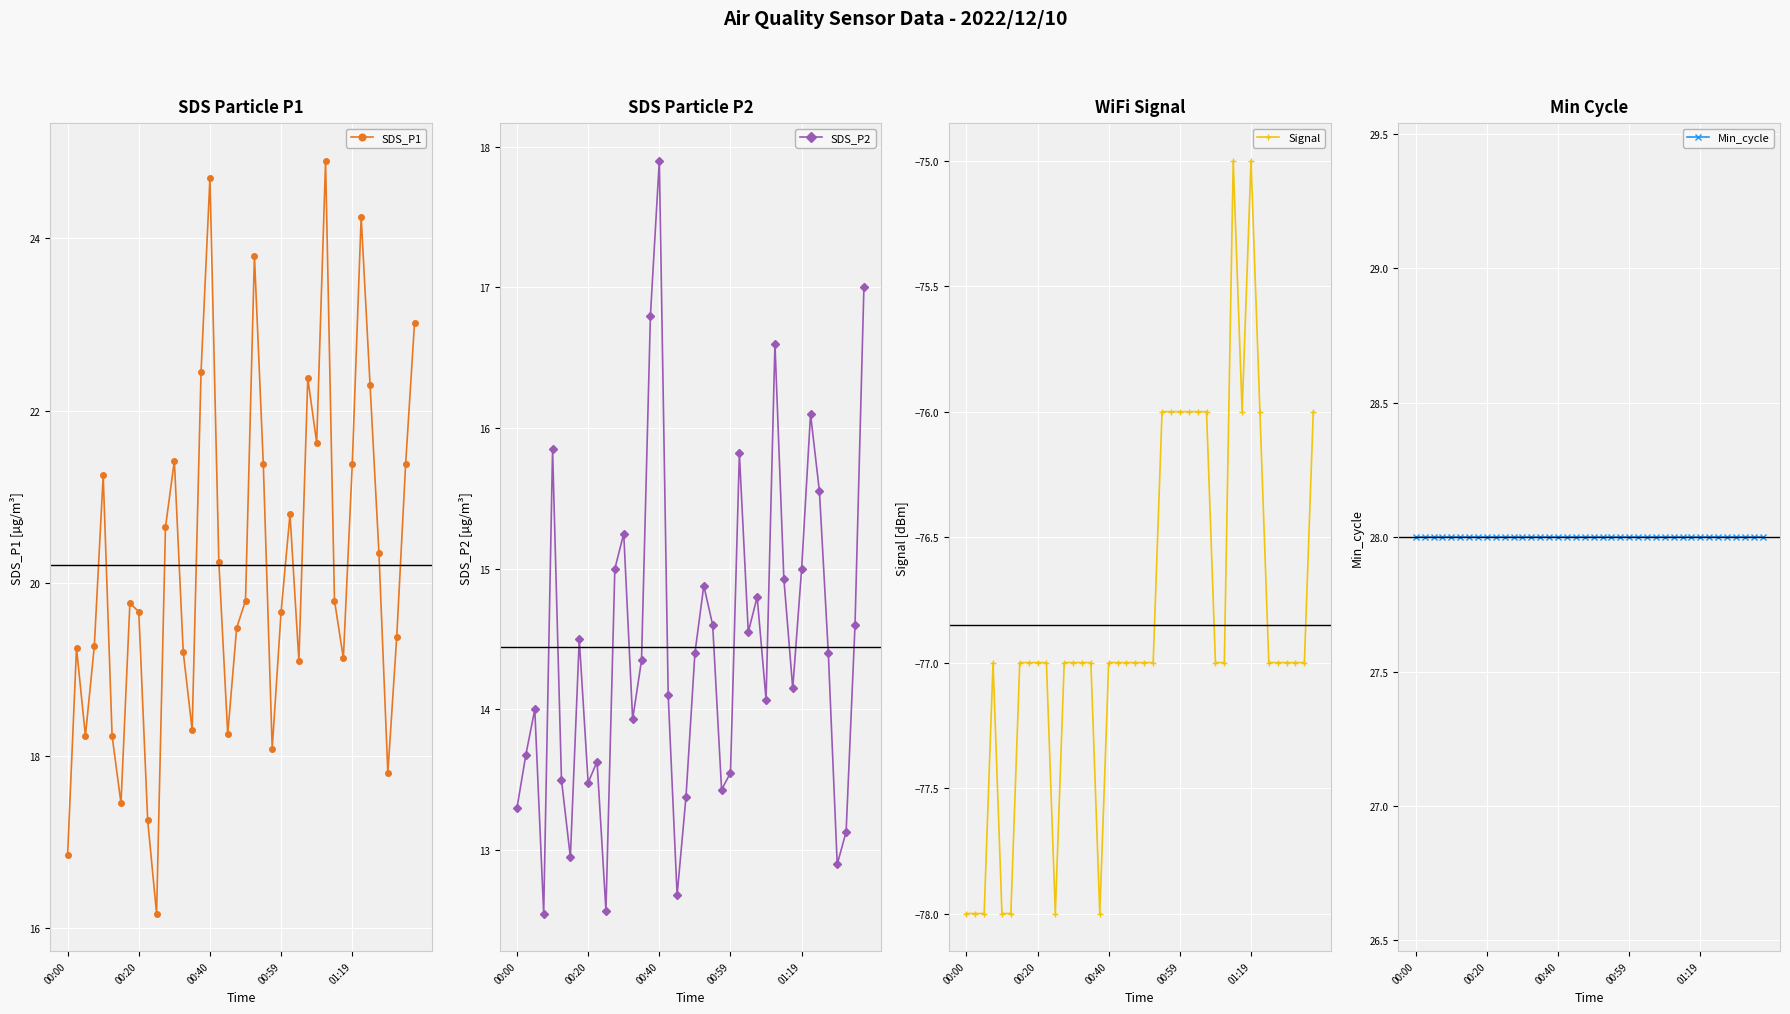

Does the chart display data point markers on the line(s)?

Yes